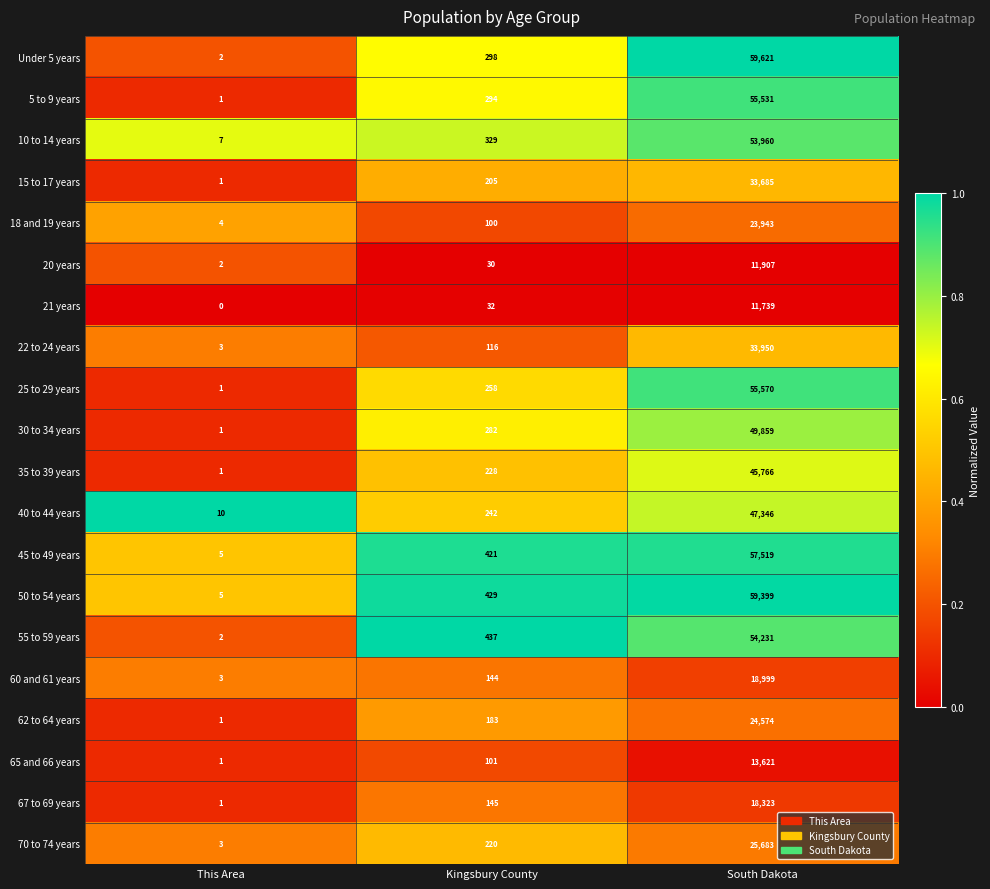

Rank the series at Kingsbury County from highest to lowest value.

55 to 59 years, 50 to 54 years, 45 to 49 years, 10 to 14 years, Under 5 years, 5 to 9 years, 30 to 34 years, 25 to 29 years, 40 to 44 years, 35 to 39 years, 70 to 74 years, 15 to 17 years, 62 to 64 years, 67 to 69 years, 60 and 61 years, 22 to 24 years, 65 and 66 years, 18 and 19 years, 21 years, 20 years